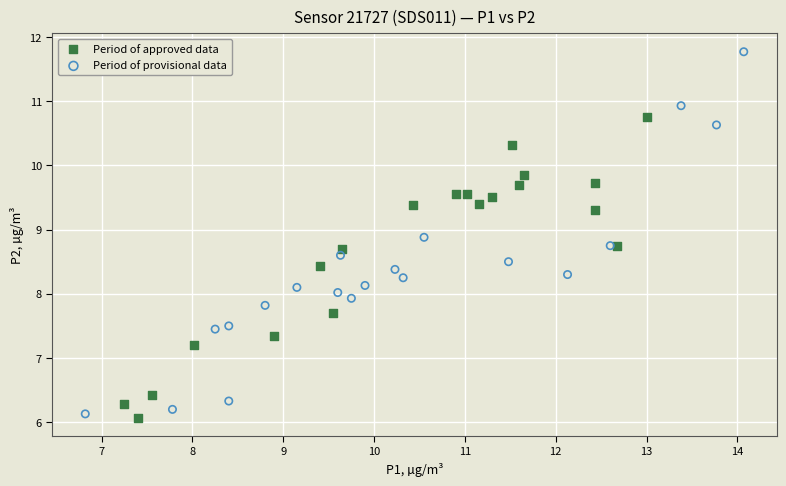

What are all the series names shown in the legend?

Period of approved data, Period of provisional data